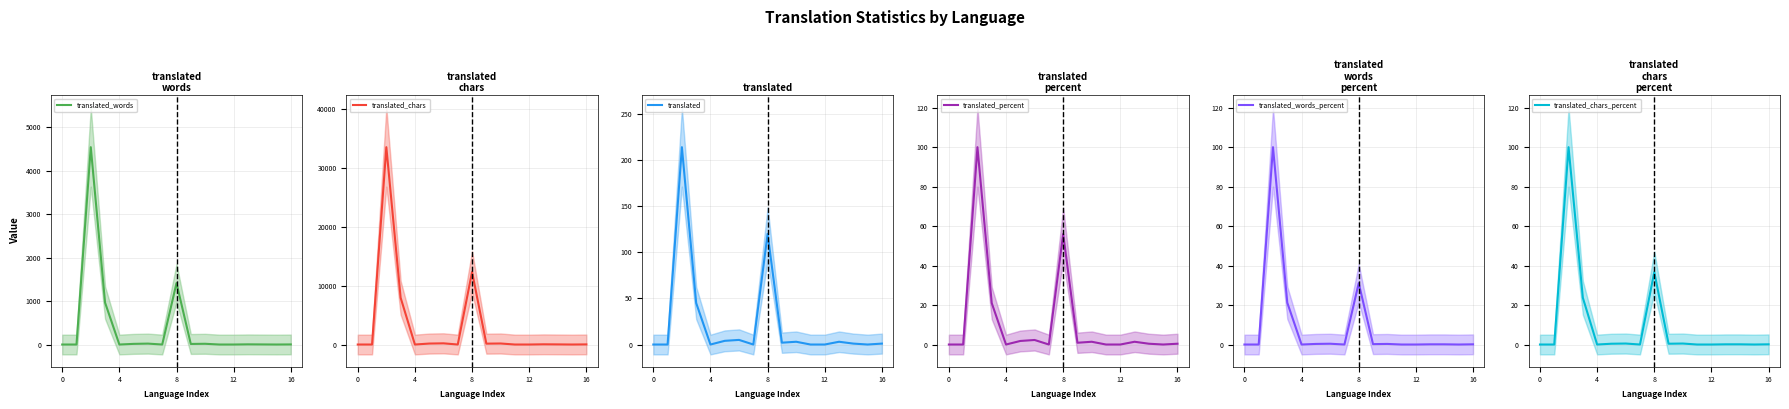

The translated series shows 5.0 at 6. True or false?

True